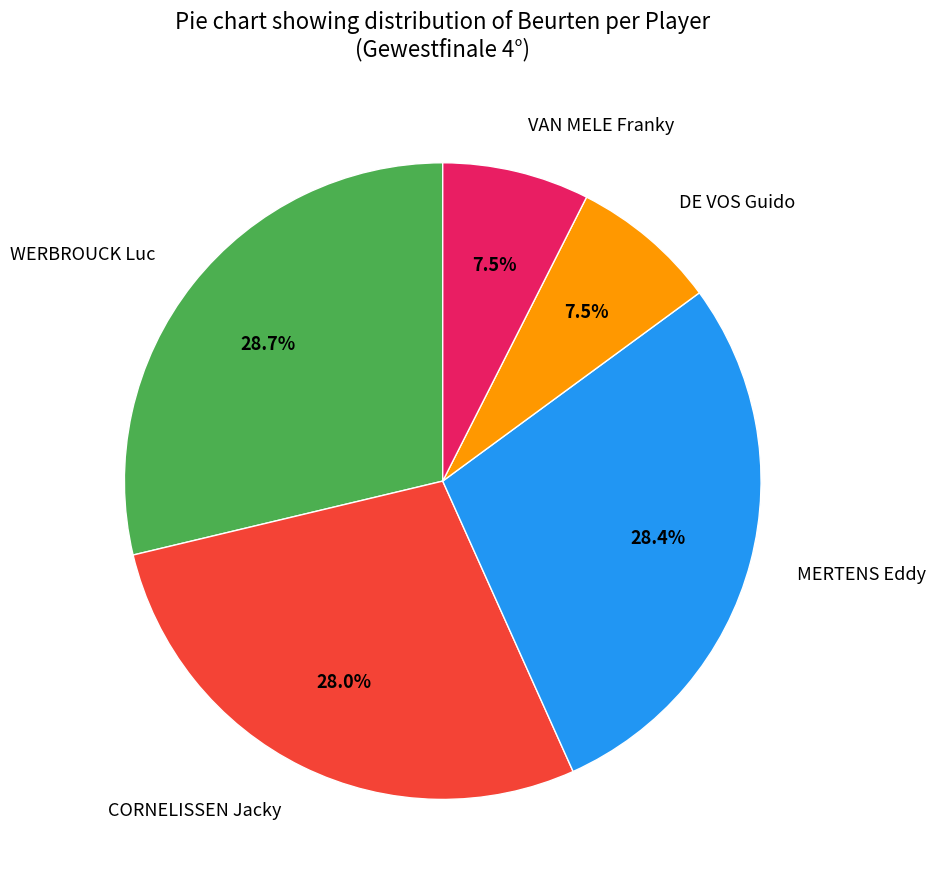

Is MERTENS Eddy the majority of the pie?

No